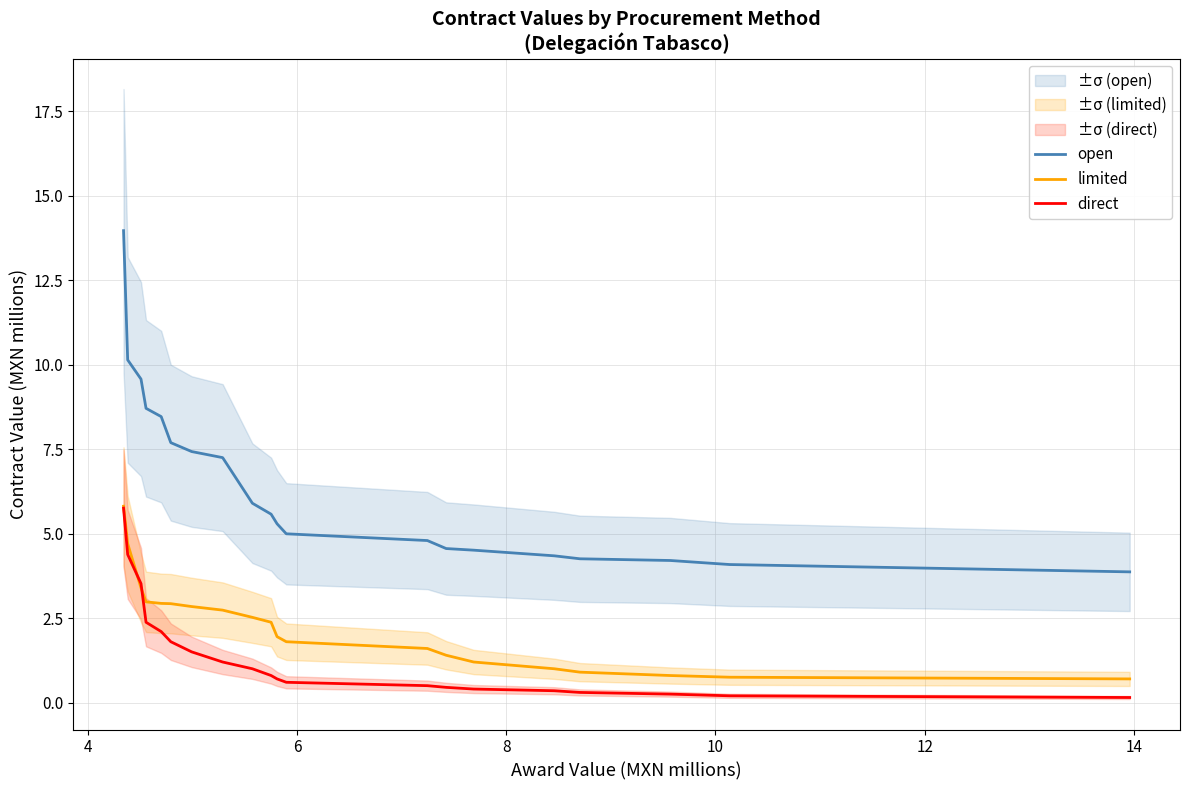

Which series has the largest total across all categories?

open